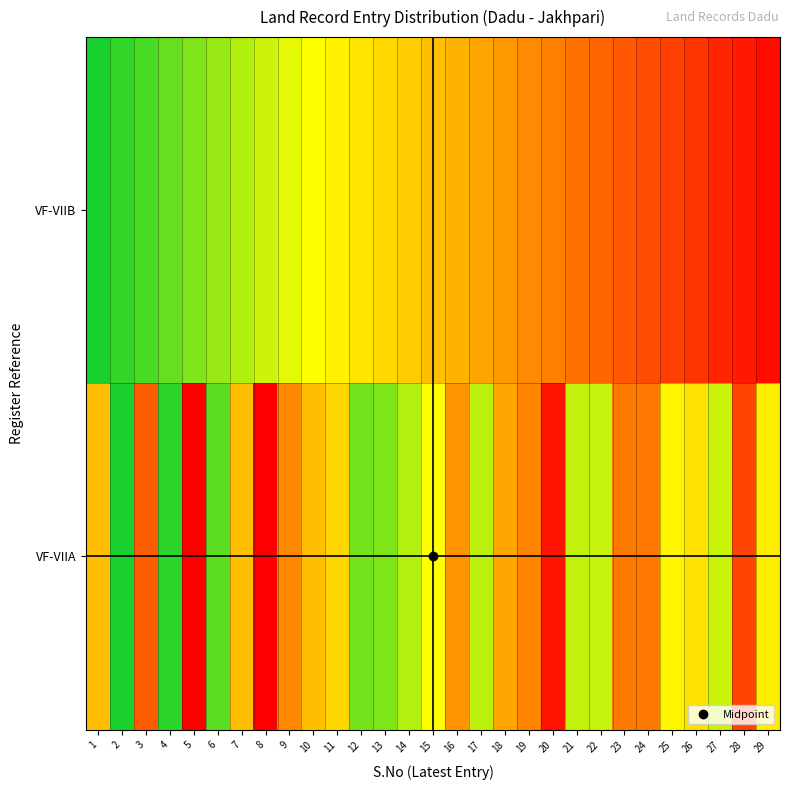

Rank the series by their average value, from highest to lowest.

VF-VIIA, VF-VIIB